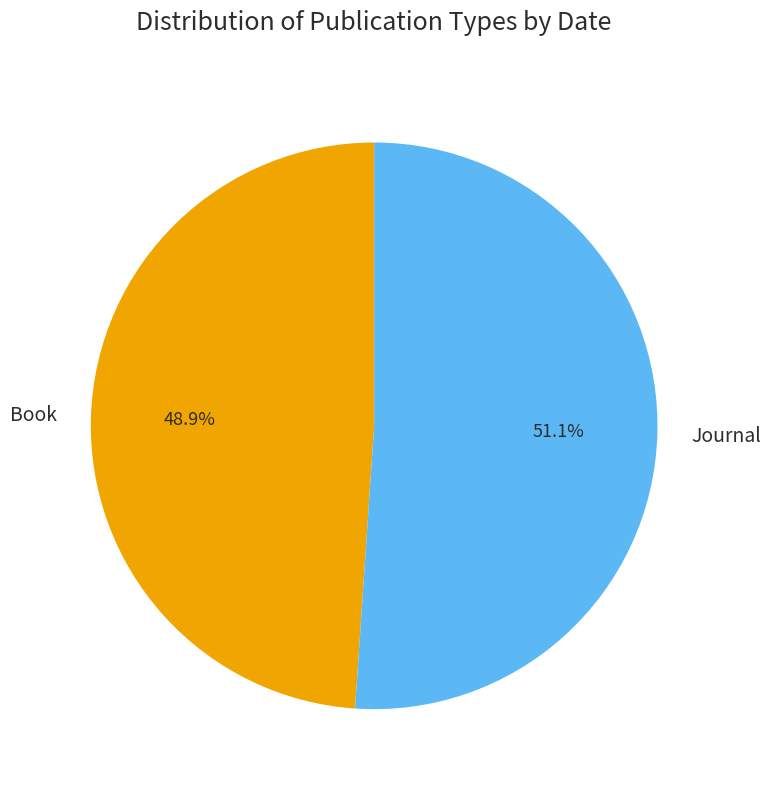

Rank the categories by value from lowest to highest.

Book, Journal